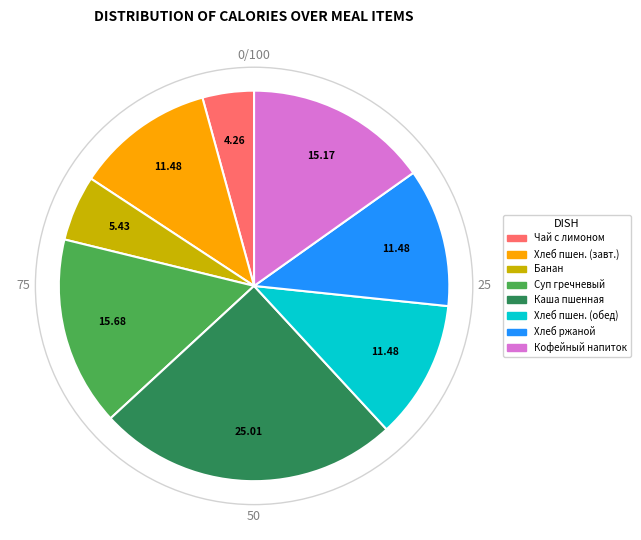

Is there any slice that represents more than half of the pie?

No